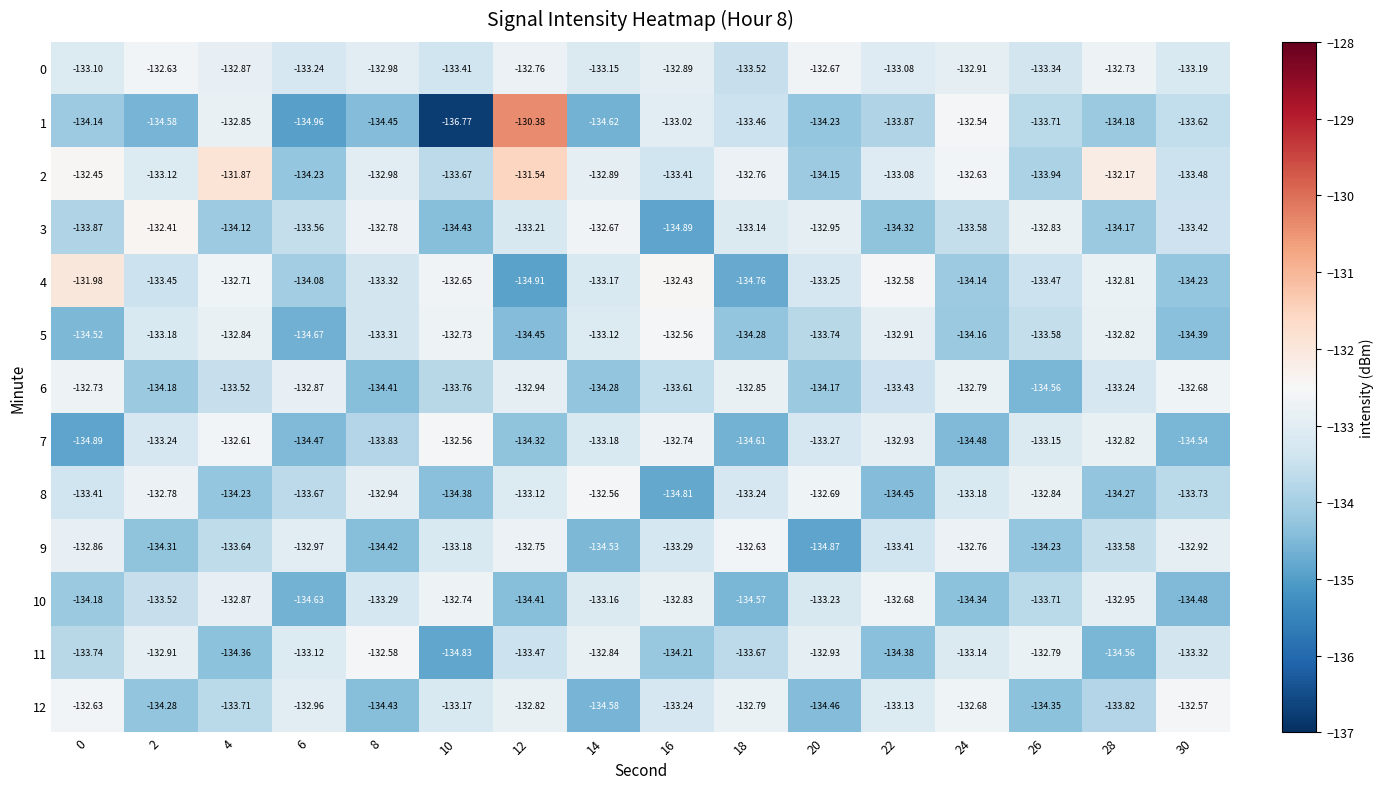

How many values in the 8 series exceed -133?

5